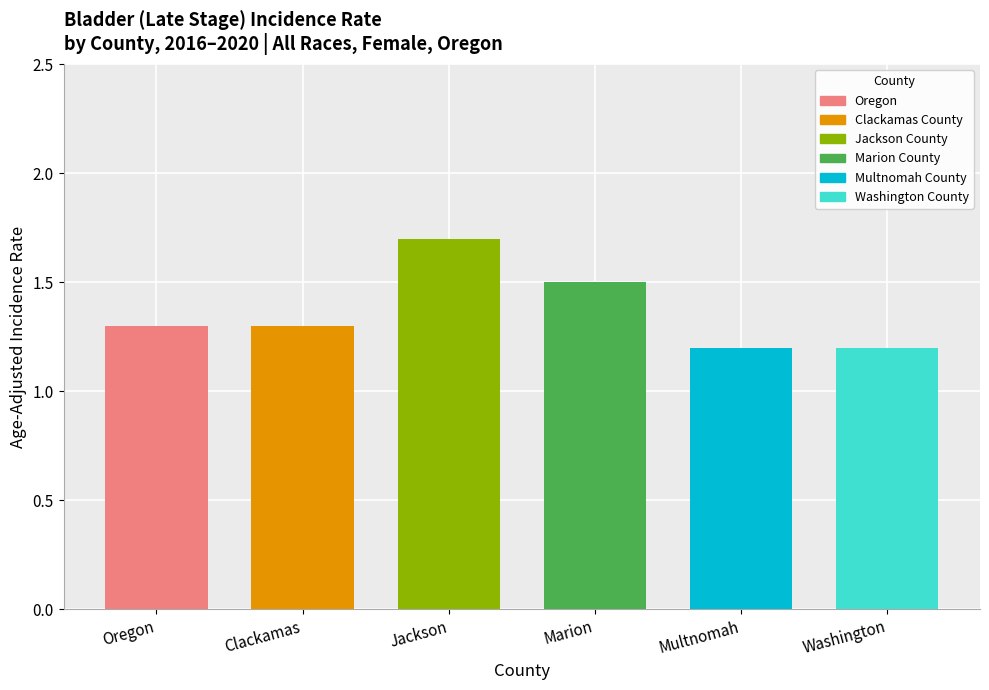

What is the value of the 6th bar from the left?

1.2